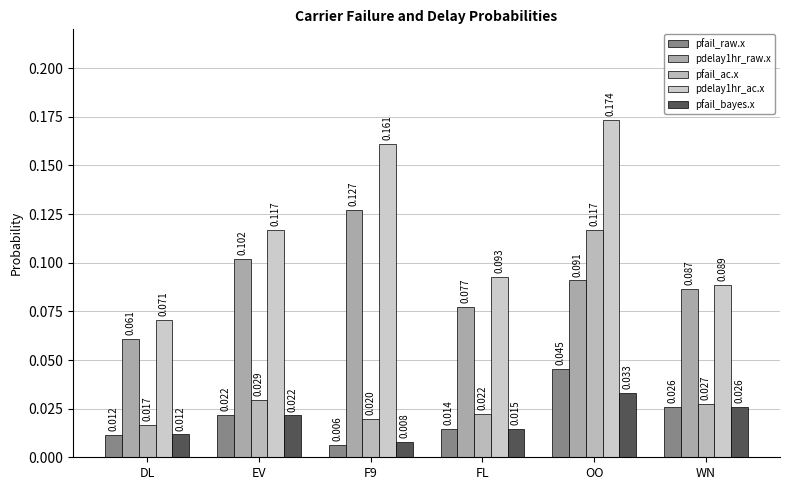

How many series are shown in this chart?

5